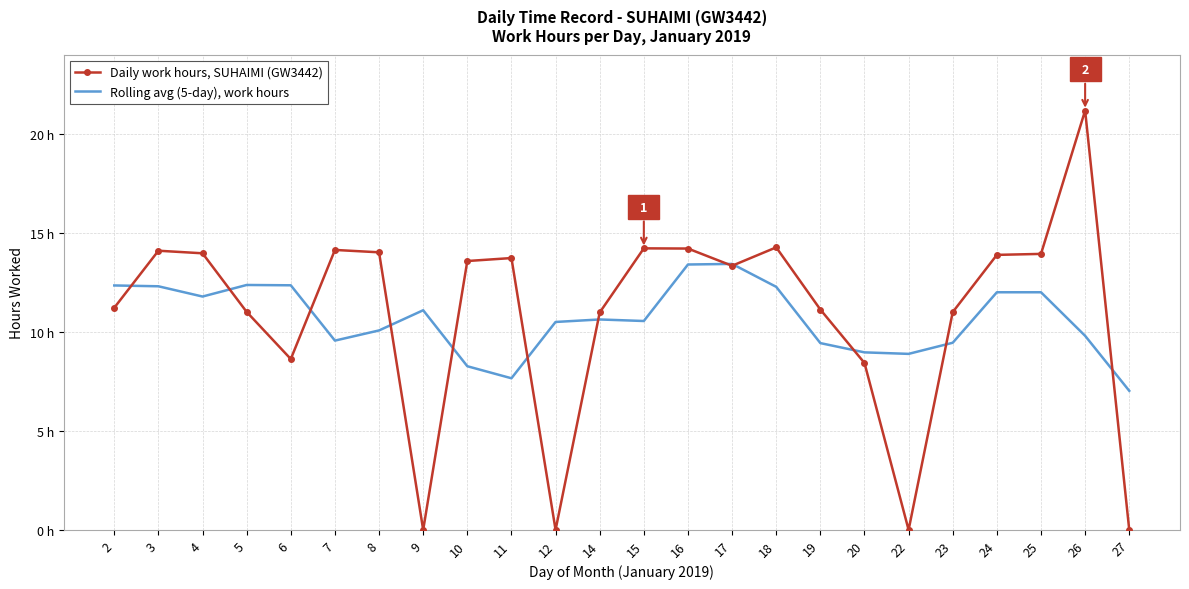

How many intersections are there between Daily work hours, SUHAIMI (GW3442) and Rolling avg (5-day), work hours?

12